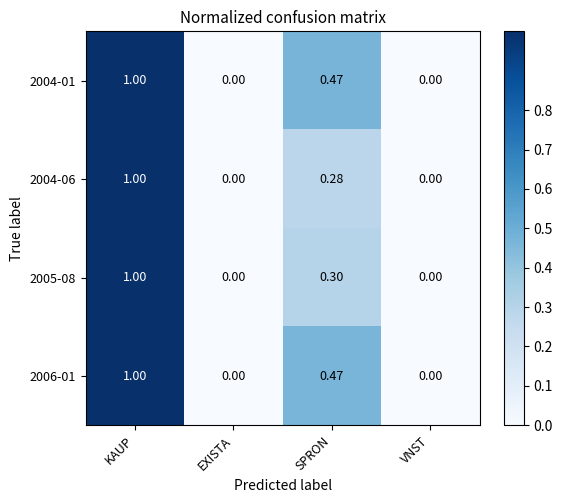

Is the value of 2005-08 at EXISTA greater than the value of 2006-01 at KAUP?

No